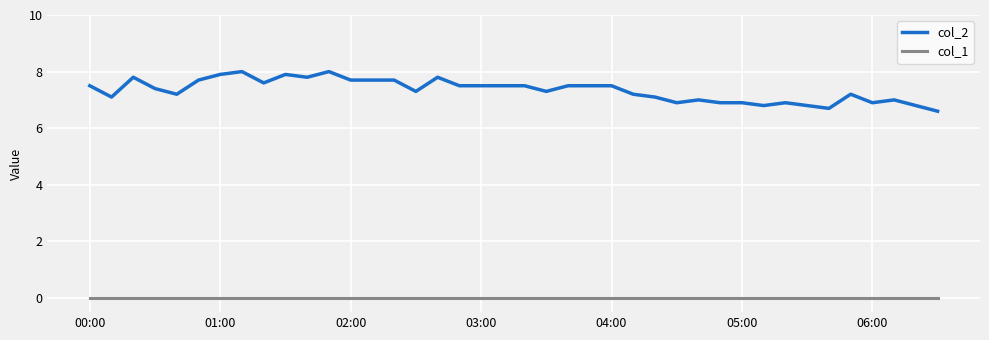

List the series in order of their peak value, highest first.

col_2, col_1